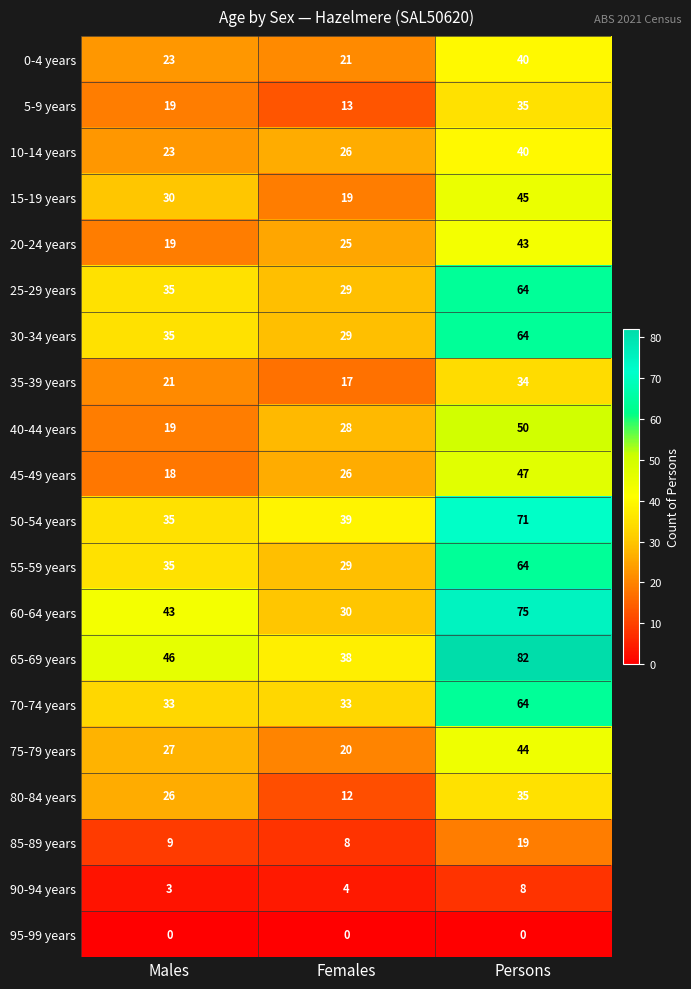

What is the difference between the maximum and minimum values in the 0-4 years series?

19